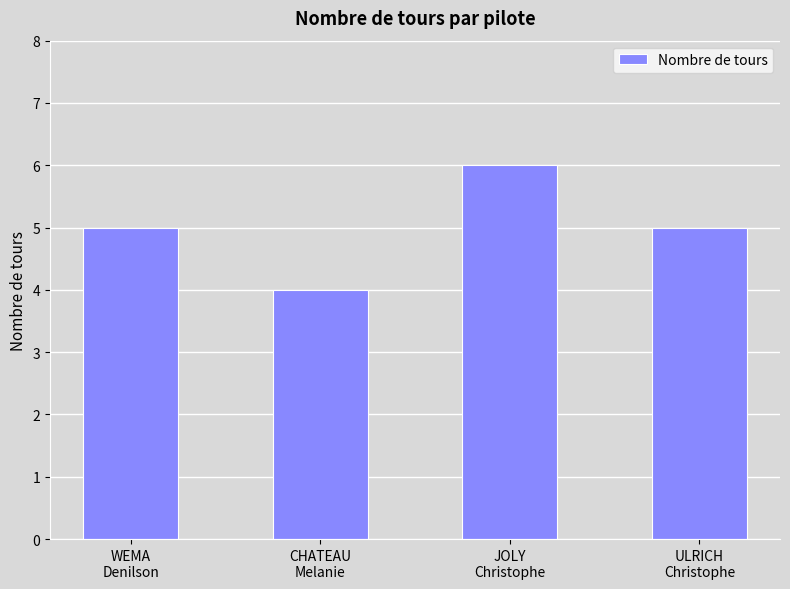

How many distinct data groups are displayed?

1